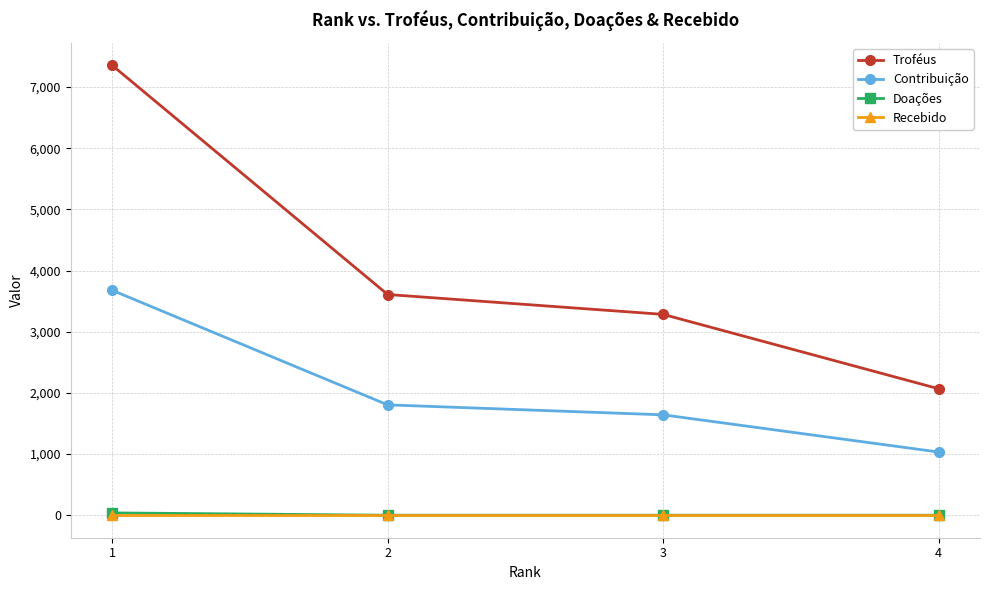

True or false: Recebido and Contribuição cross at least once.

False